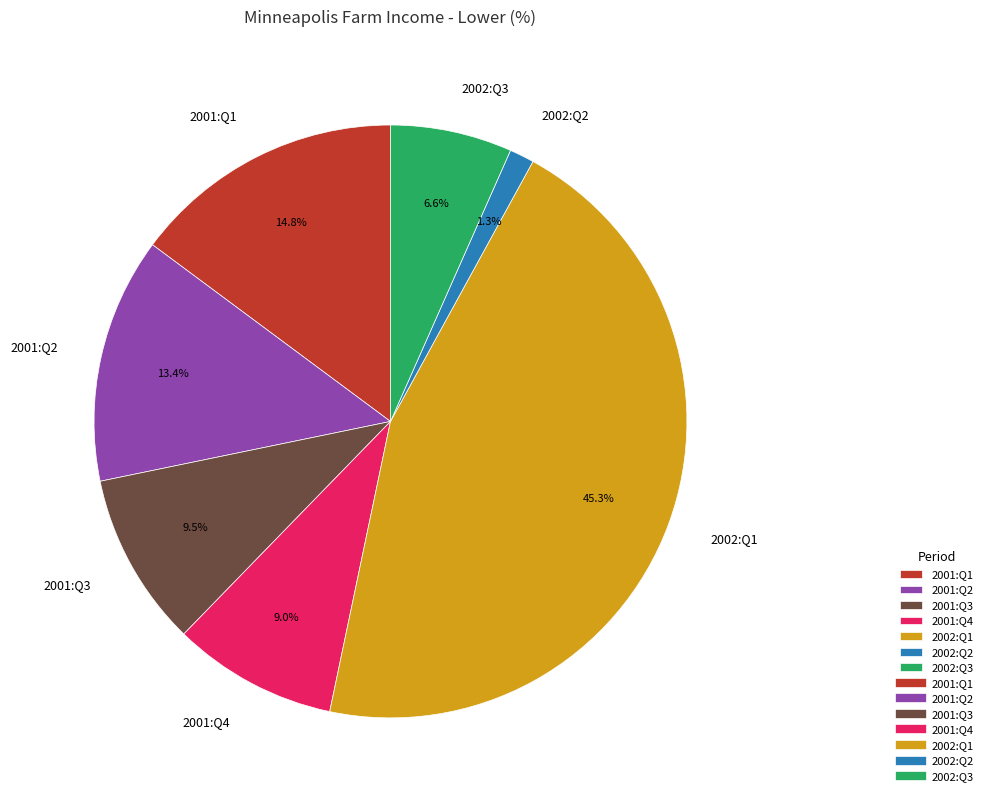

To the nearest percent, what is the difference between the largest and smallest slice percentages?

44%